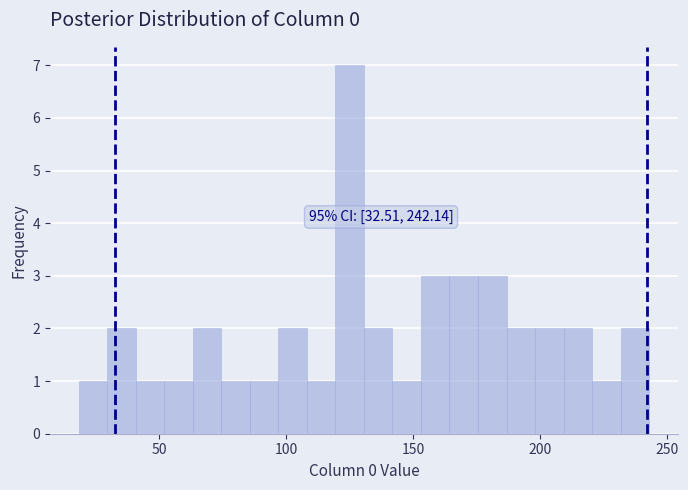

Read against the x-axis, roughly where is the centre of the tallest bar?

125